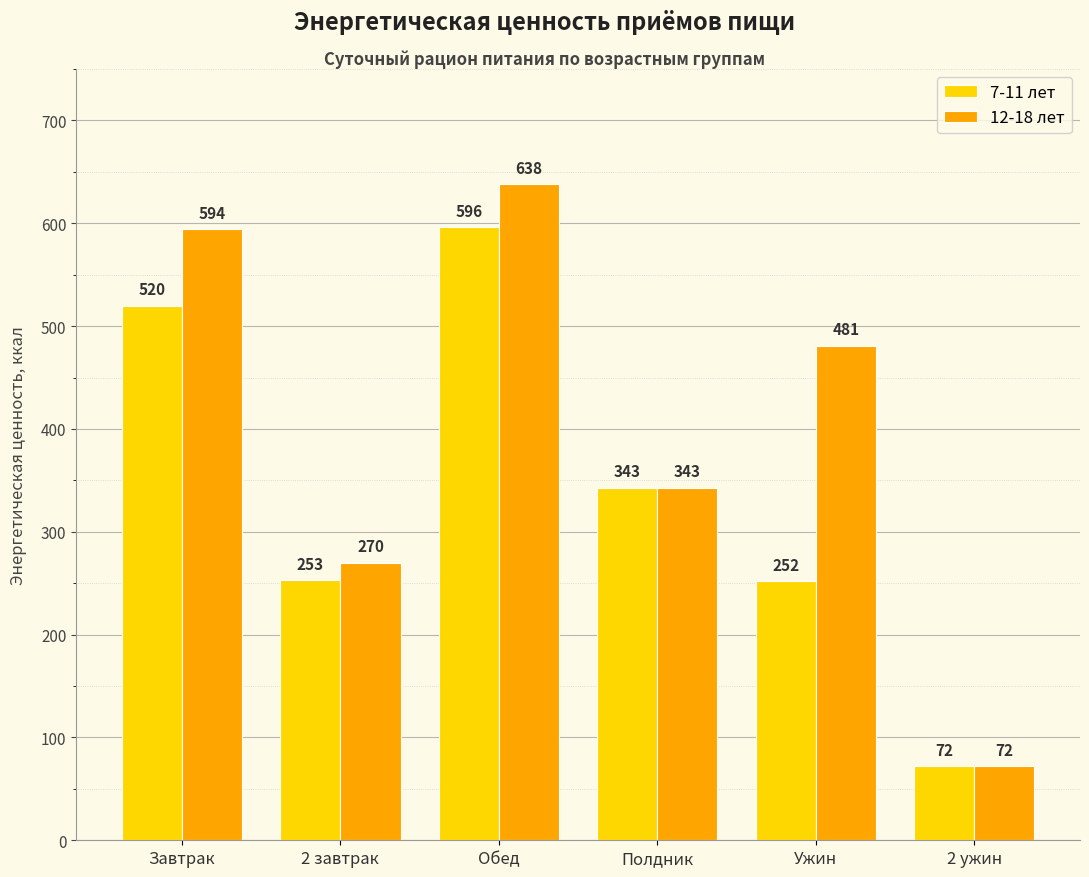

Reading left to right, extract all data points from this chart.

7-11 лет: Завтрак=520	2 завтрак=253	Обед=596	Полдник=343	Ужин=252	2 ужин=72
12-18 лет: Завтрак=594	2 завтрак=270	Обед=638	Полдник=343	Ужин=481	2 ужин=72